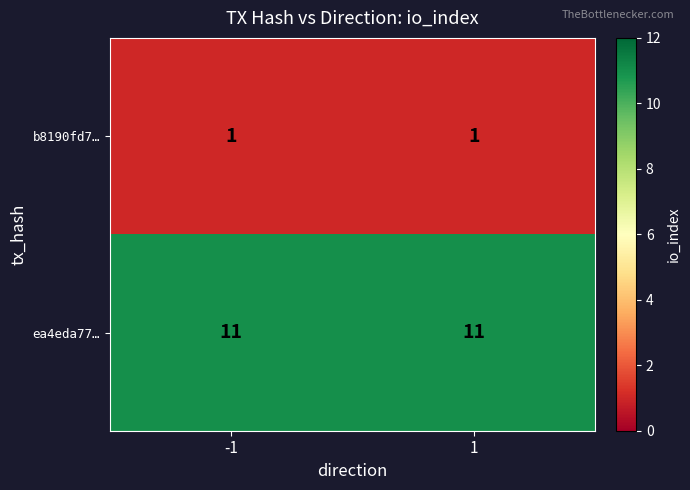

The value of b8190fd7… at 1 is 0. True or false?

False